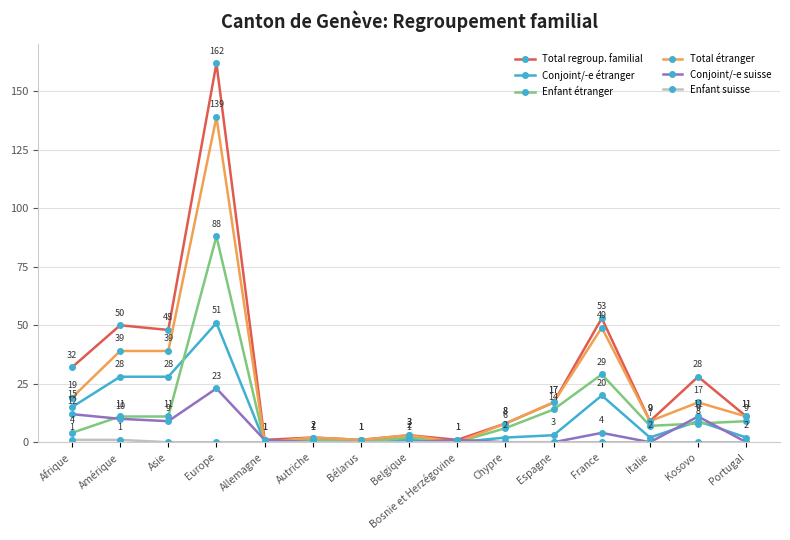

How many series are shown in this chart?

6